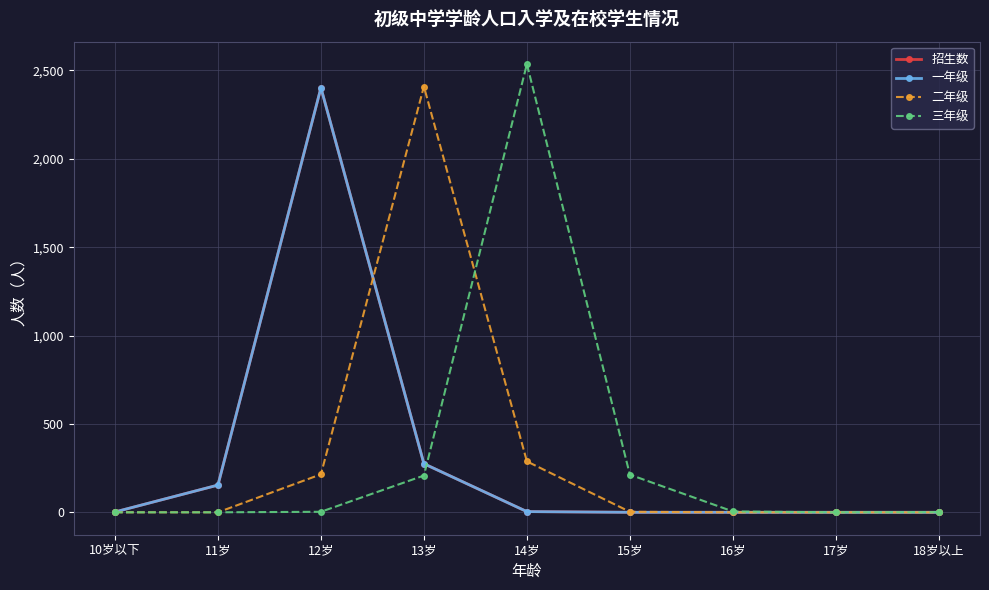

What is the label of the 3rd point from the right?

16岁